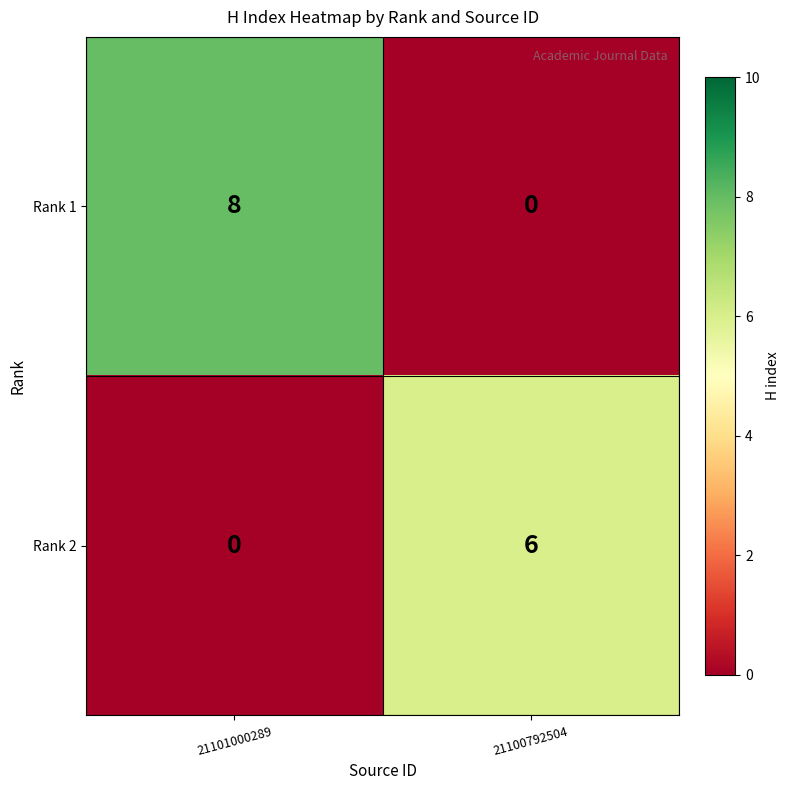

Reading left to right, extract all data points from this chart.

Rank 1: 8	0
Rank 2: 0	6